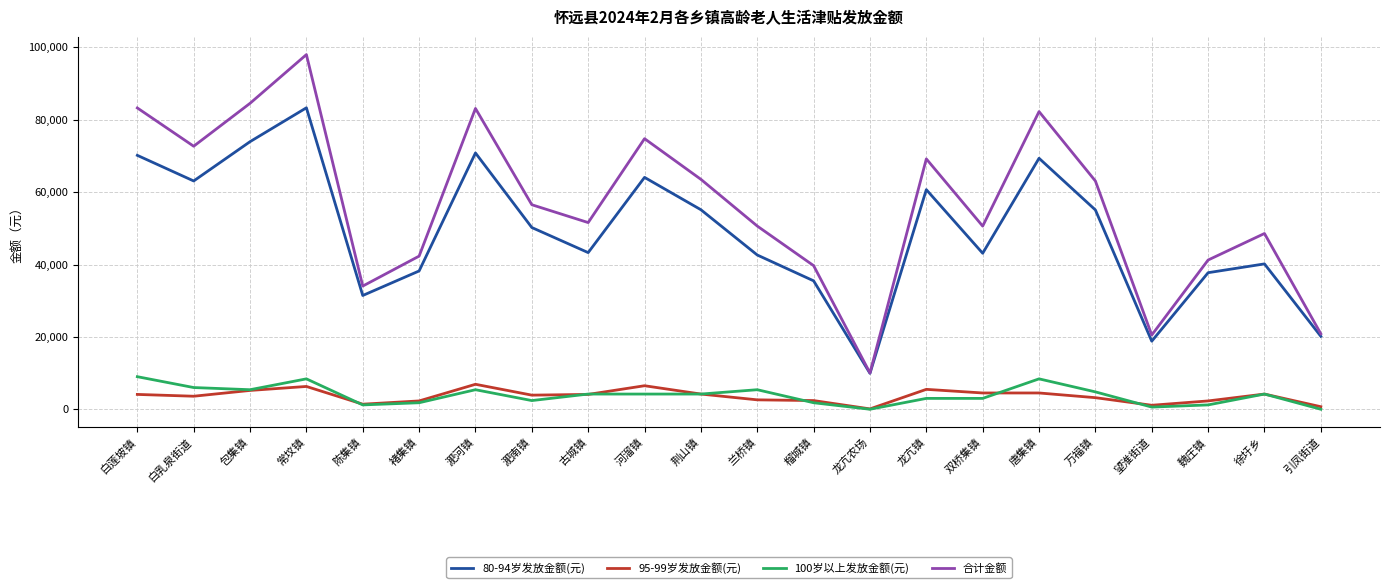

What are all the series names shown in the legend?

80-94岁发放金额(元), 95-99岁发放金额(元), 100岁以上发放金额(元), 合计金额